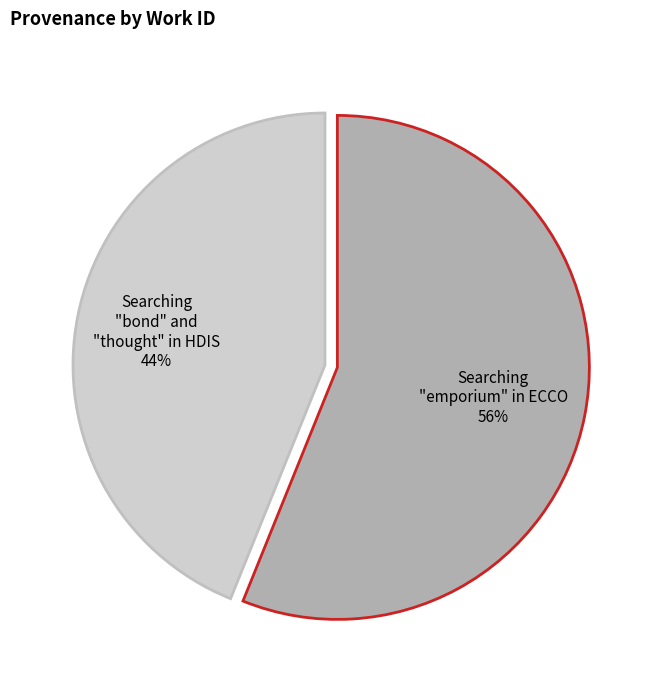

How many segments does this pie chart have?

2